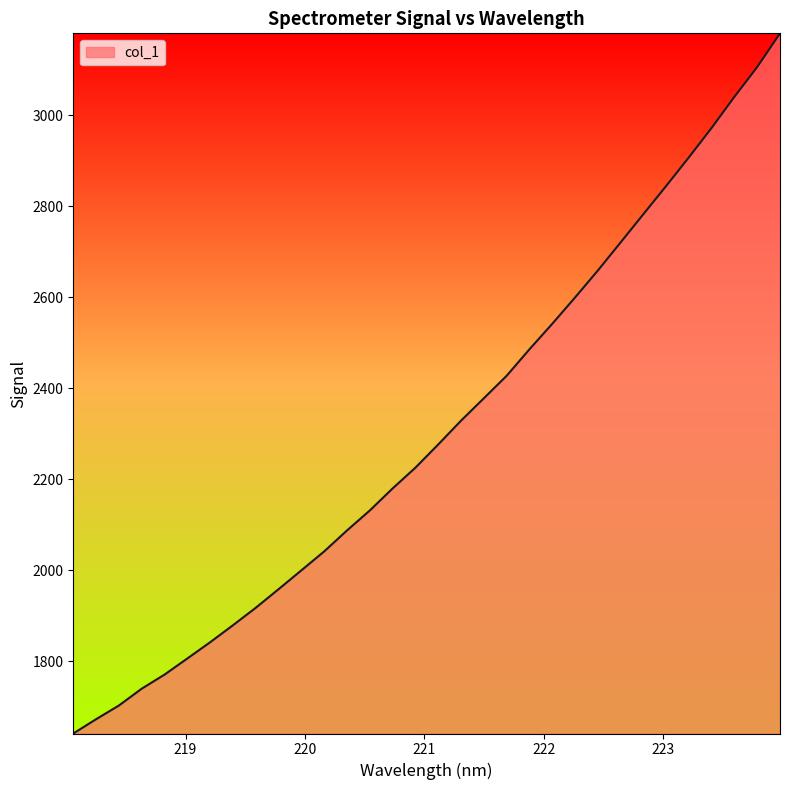

What is the smallest value displayed?

1640.7